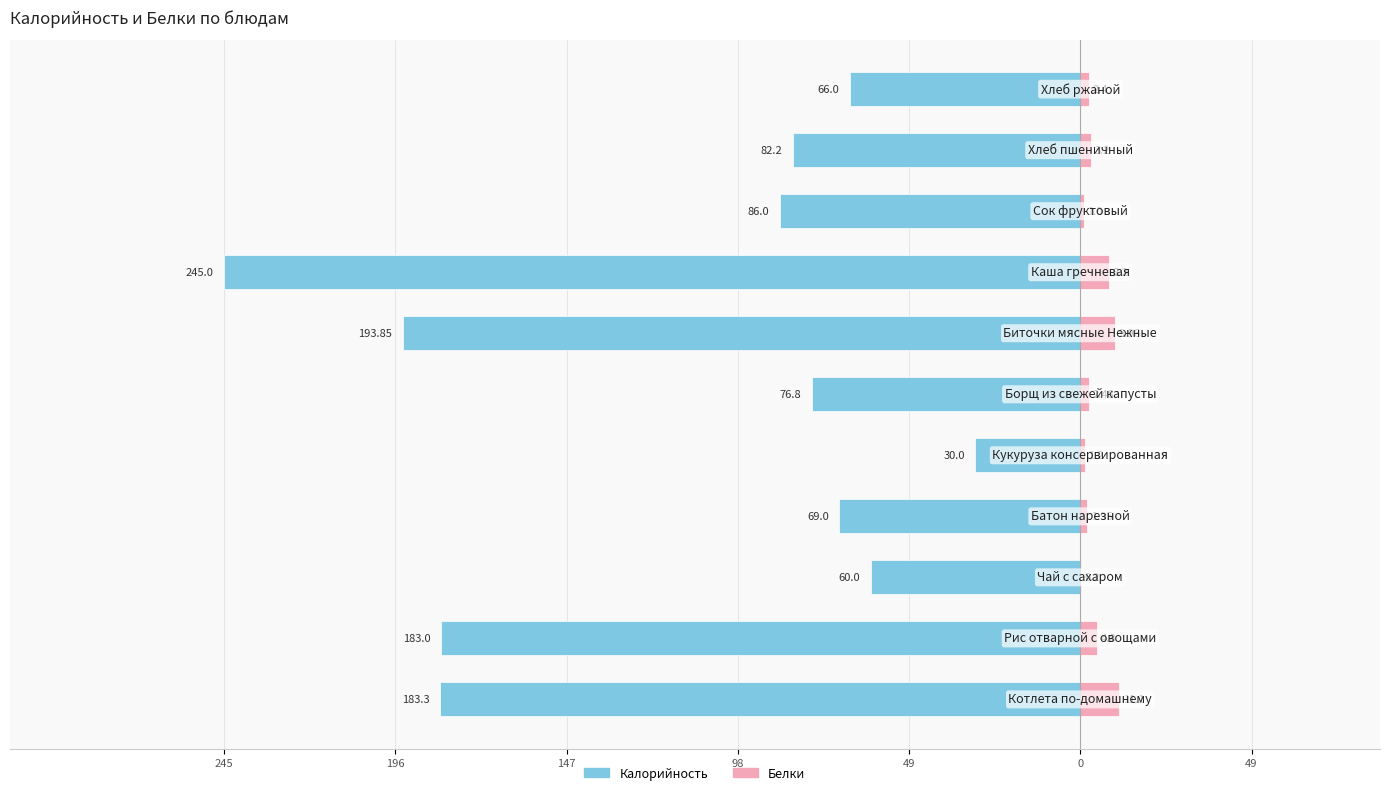

True or false: Белки has a value of 3.7 at 98.

False